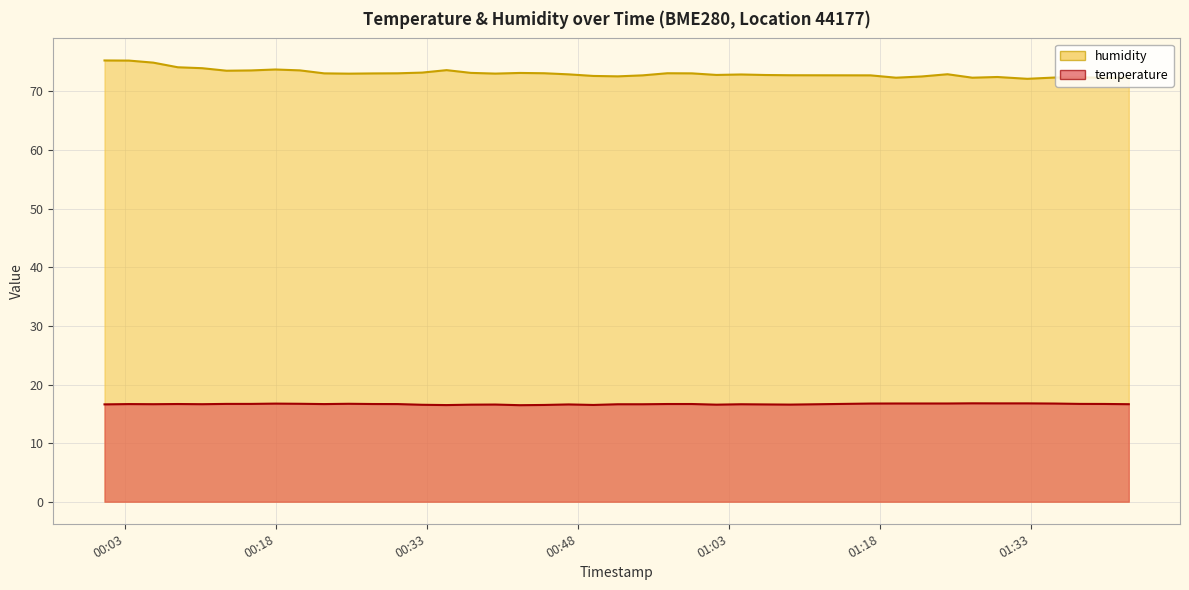

Which label corresponds to the largest value in the chart?

00:03